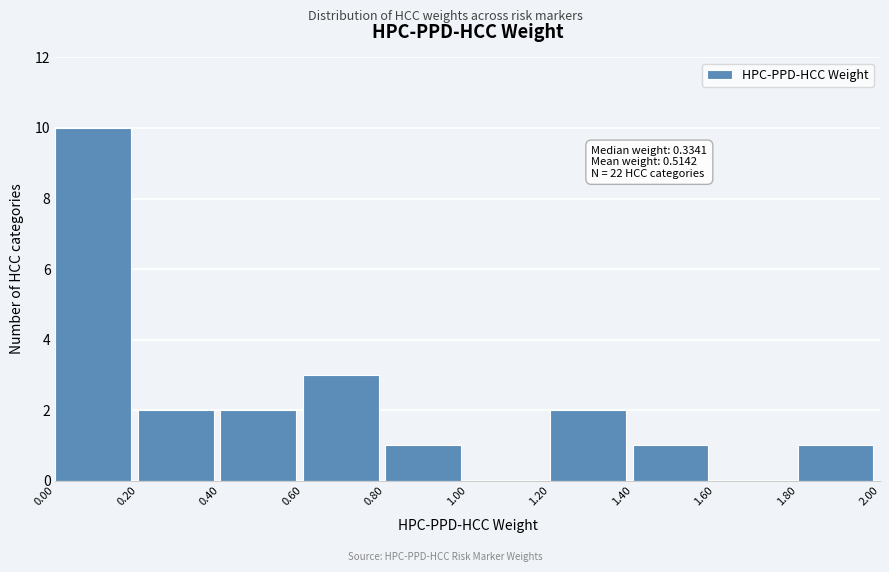

Which range on the x-axis has the tallest bar?

0.00 to 0.20